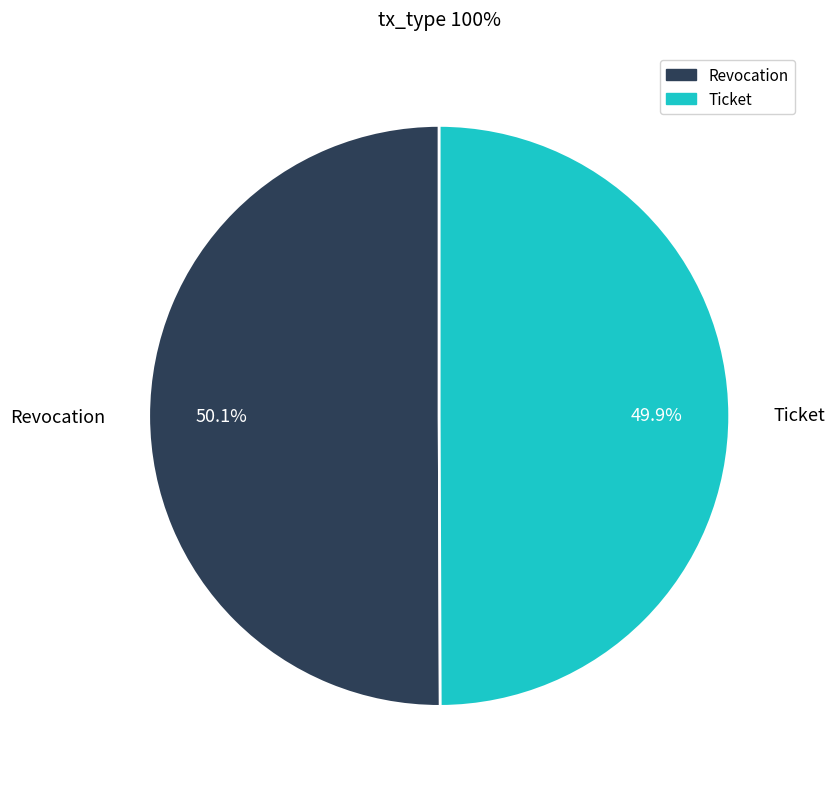

What percentage is the Ticket slice, to the nearest percent?

50%